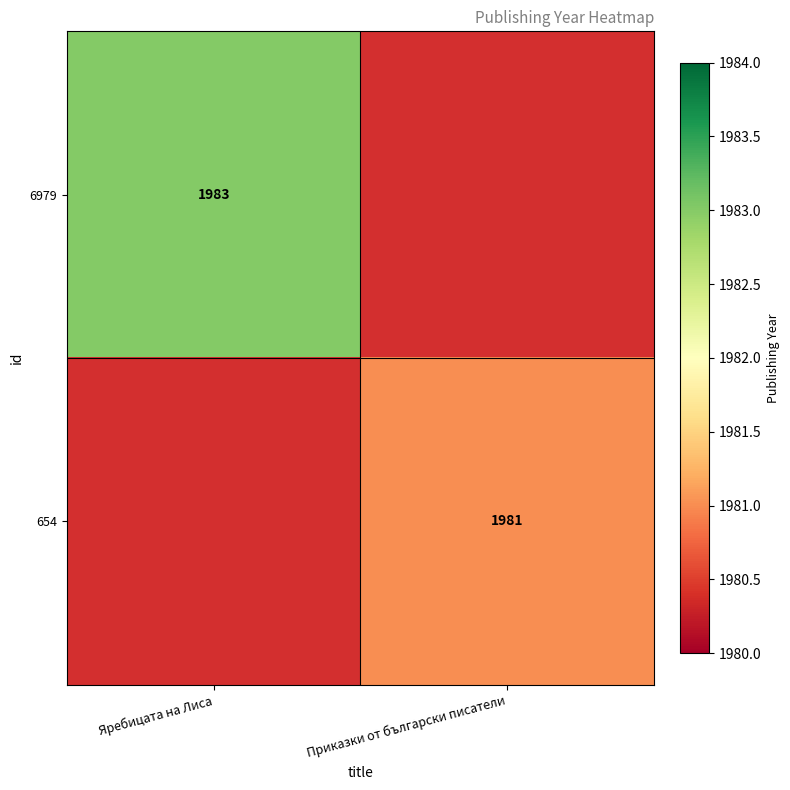

Is the value of 6979 at Яребицата на Лиса greater than the value of 654 at Приказки от български писатели?

Yes